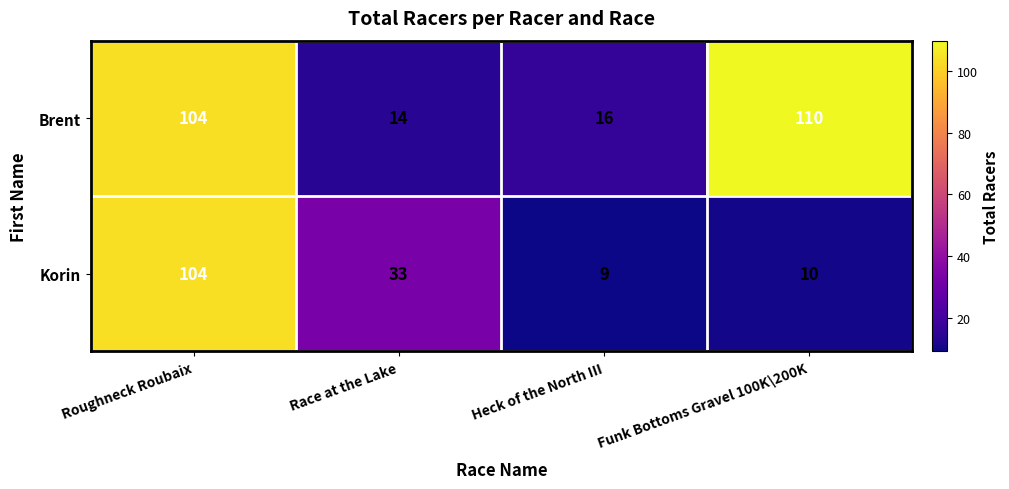

At which label does Brent reach its peak?

Funk Bottoms Gravel 100K\200K